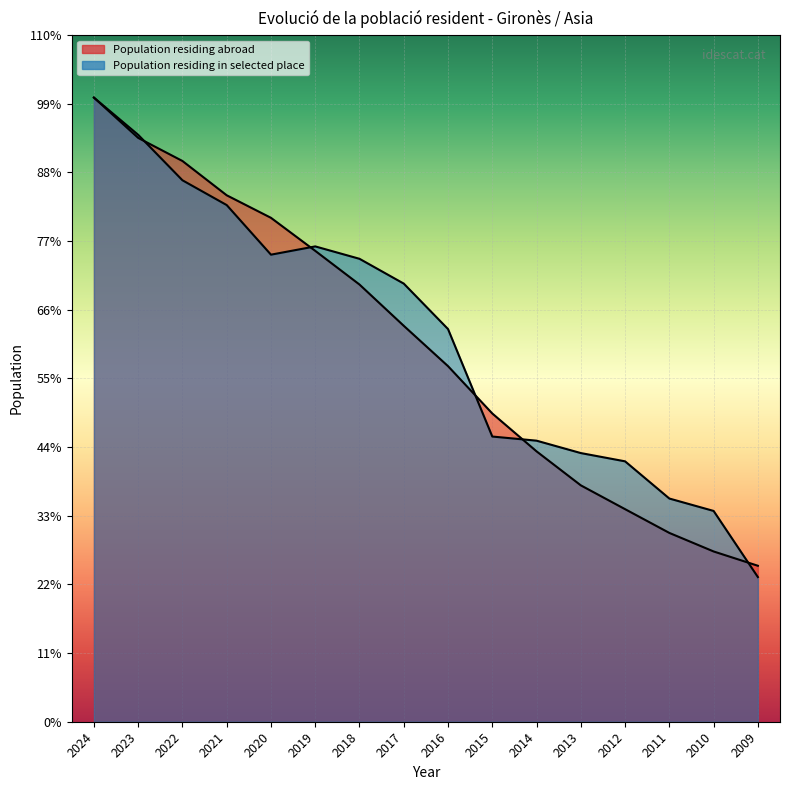

Which category has the highest value in the Population residing in selected place series?

2024